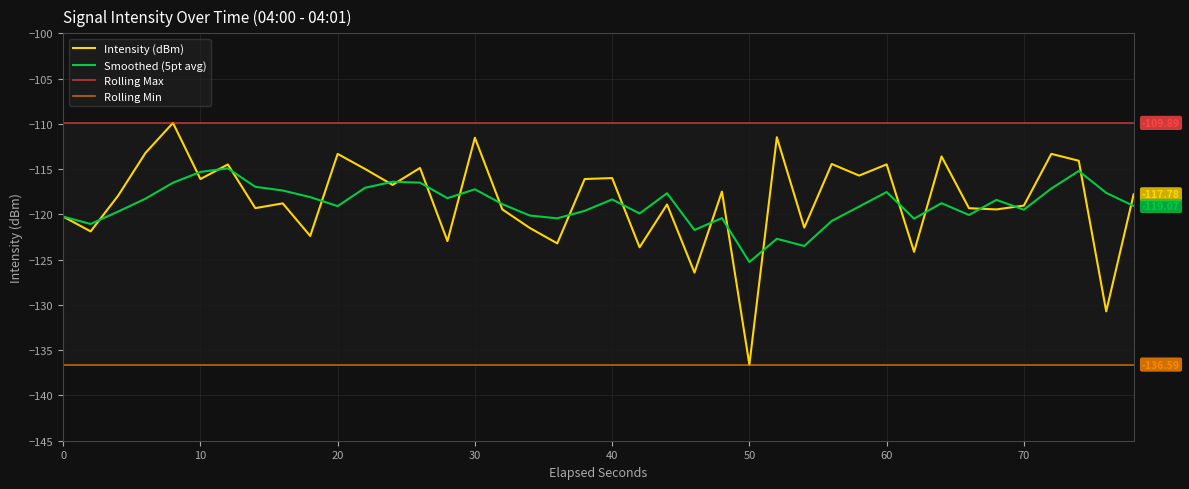

At which category does the chart reach its minimum across all series?

50